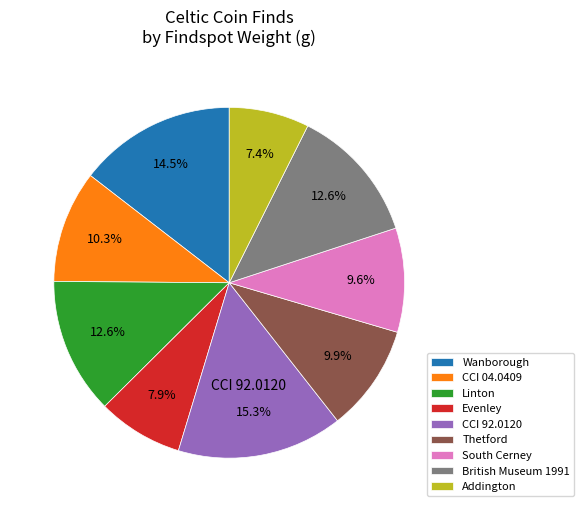

How many slices are in this pie chart?

9